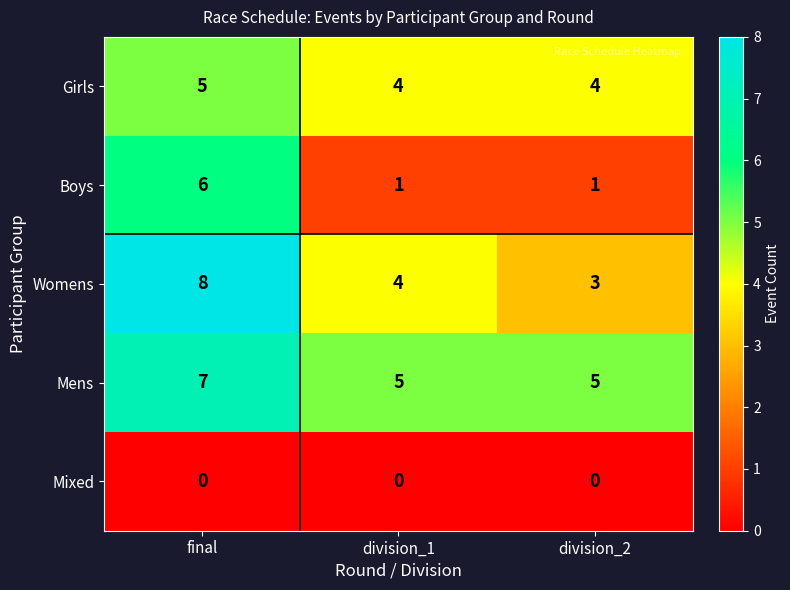

What value does the Girls series have at division_1?

4